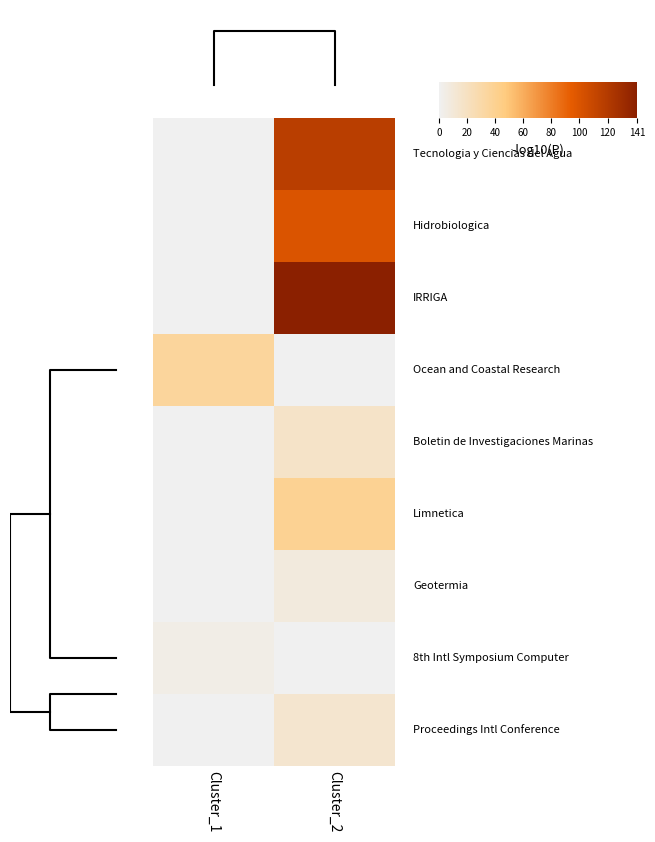

Where is 6 nearest to the value 4?

Cluster_1